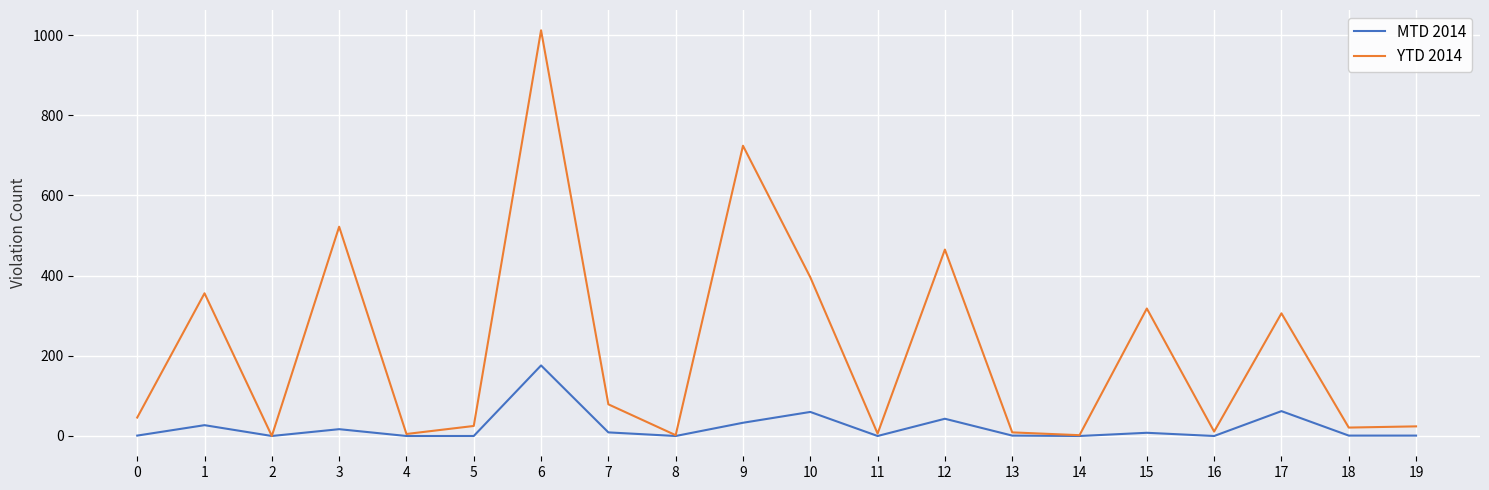

How many series are shown in this chart?

2